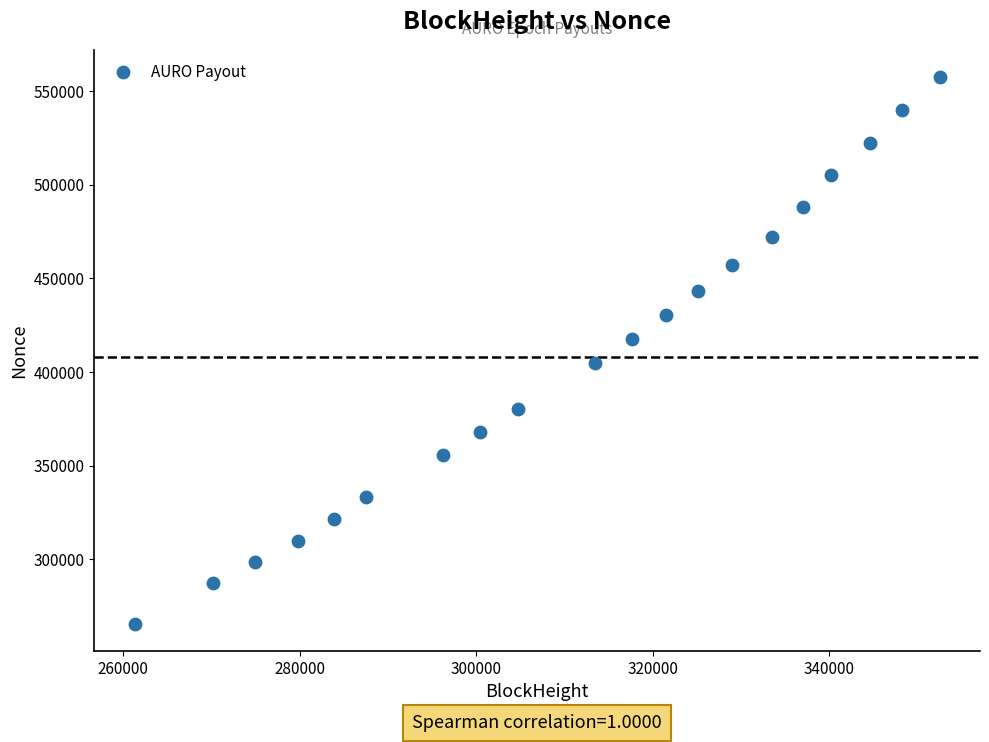

What is the range of X values (max minus min)?

91238